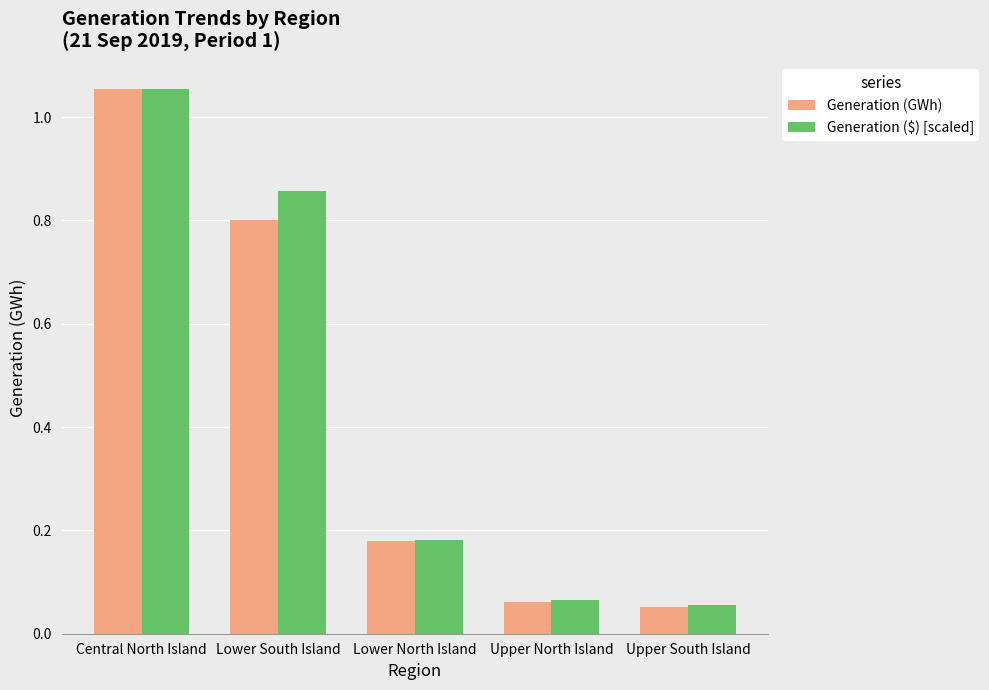

Which series has the widest spread of values?

Generation (GWh)